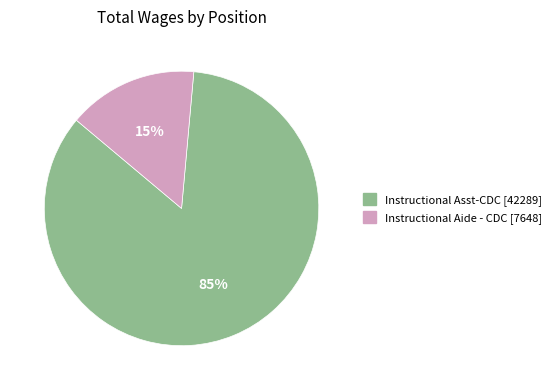

Rank the categories by value from lowest to highest.

Instructional Aide - CDC, Instructional Asst-CDC